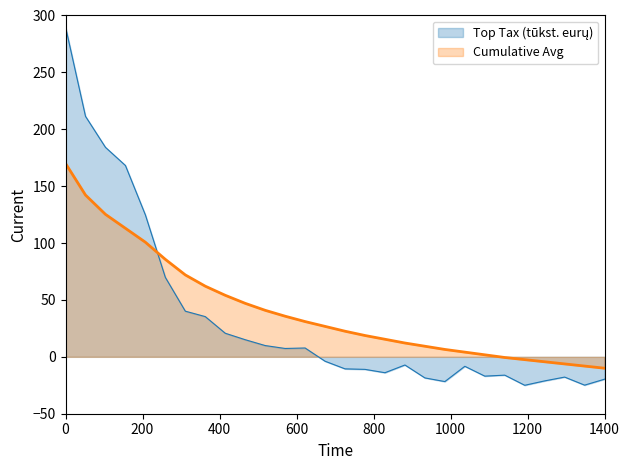

What is the lowest value of the Cumulative Avg series?

-10.0